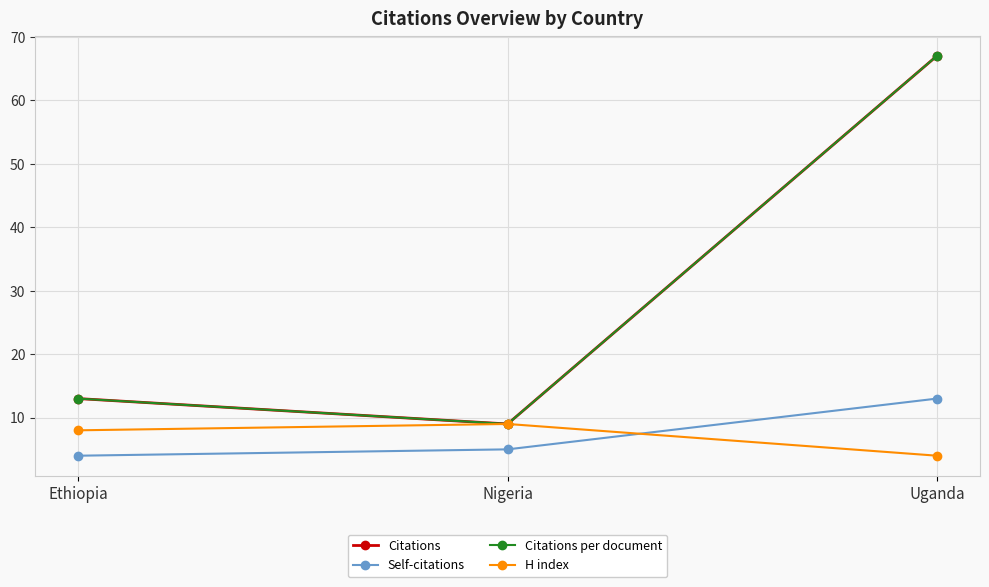

List the series in order of their peak value, highest first.

Citations, Citations per document, Self-citations, H index